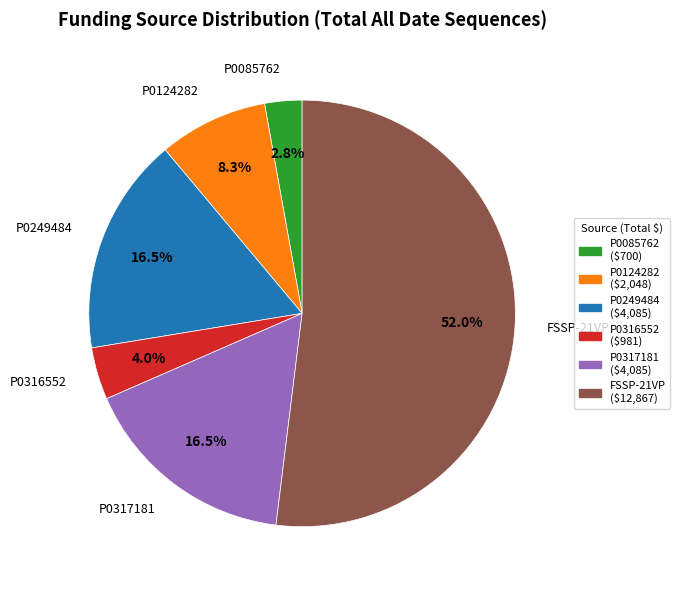

What is the smallest slice in the pie chart?

P0085762